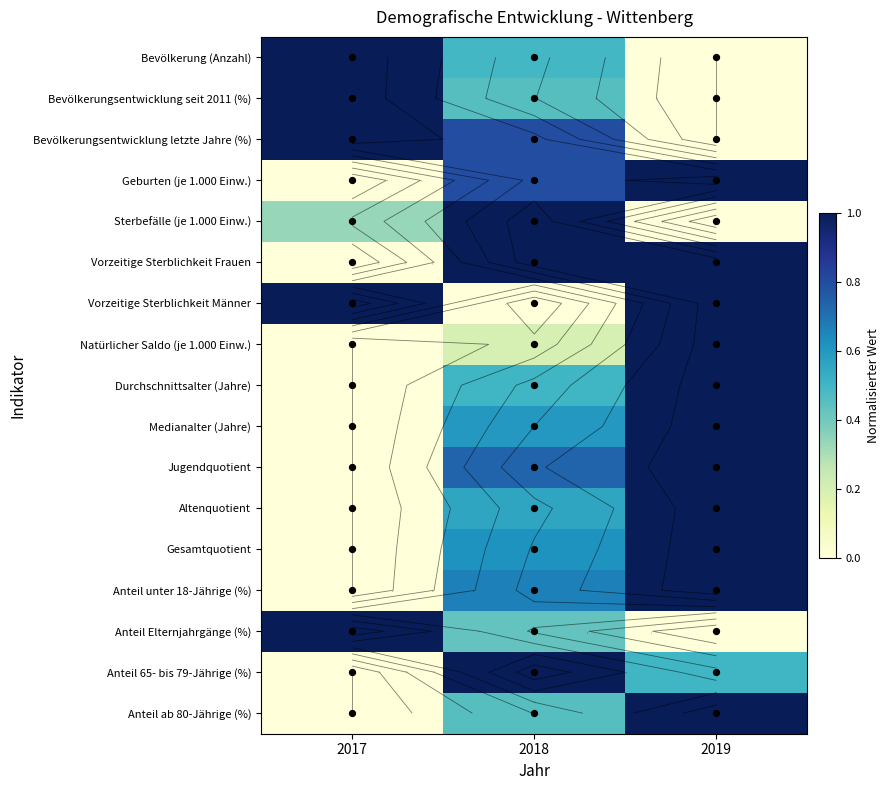

At 2019, list the series in order from smallest to largest.

Bevölkerung (Anzahl), Bevölkerungsentwicklung seit 2011 (%), Bevölkerungsentwicklung letzte Jahre (%), Sterbefälle (je 1.000 Einw.), Anteil Elternjahrgänge (%), Anteil 65- bis 79-Jährige (%), Geburten (je 1.000 Einw.), Vorzeitige Sterblichkeit Frauen, Vorzeitige Sterblichkeit Männer, Natürlicher Saldo (je 1.000 Einw.), Durchschnittsalter (Jahre), Medianalter (Jahre), Jugendquotient, Altenquotient, Gesamtquotient, Anteil unter 18-Jährige (%), Anteil ab 80-Jährige (%)